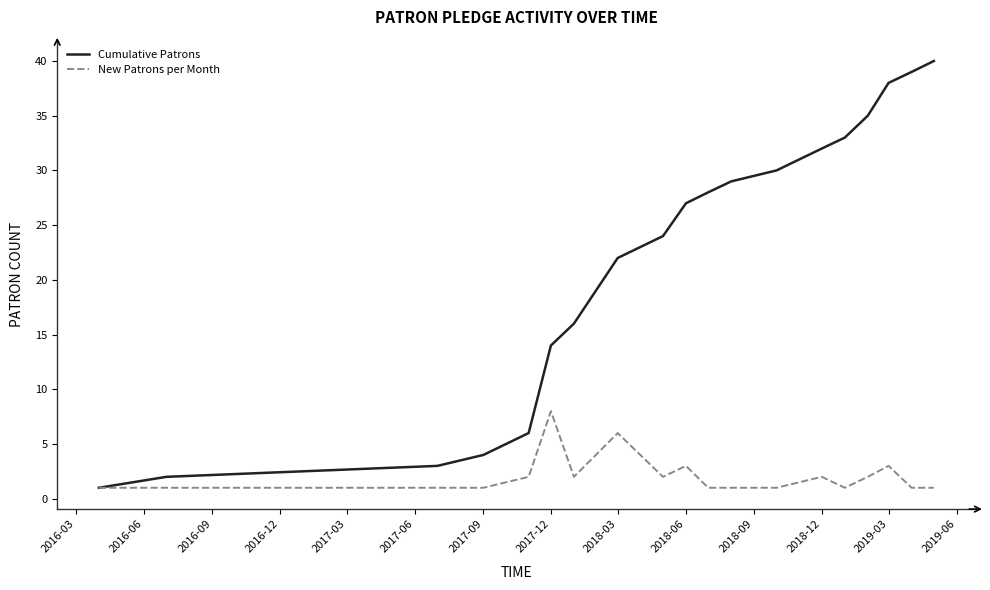

List the series in order of their peak value, lowest first.

New Patrons per Month, Cumulative Patrons